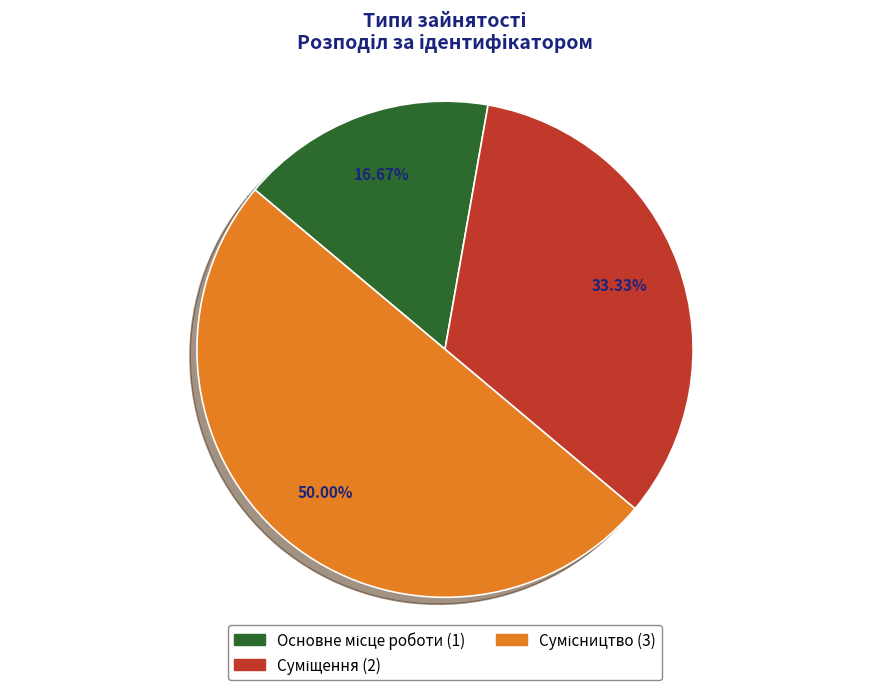

Count the number of slices in the pie.

3